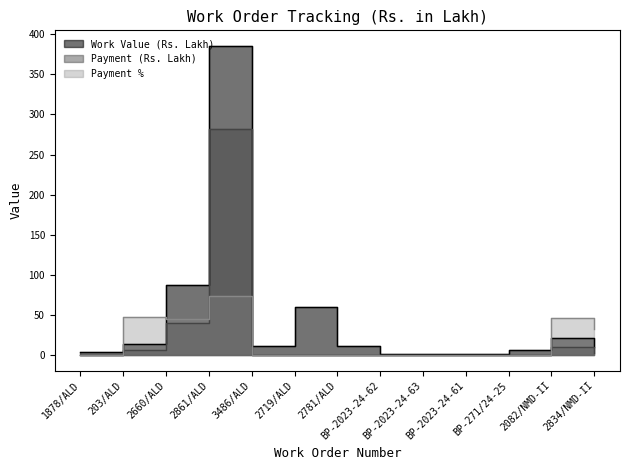

What position from the left is 2781/ALD?

7